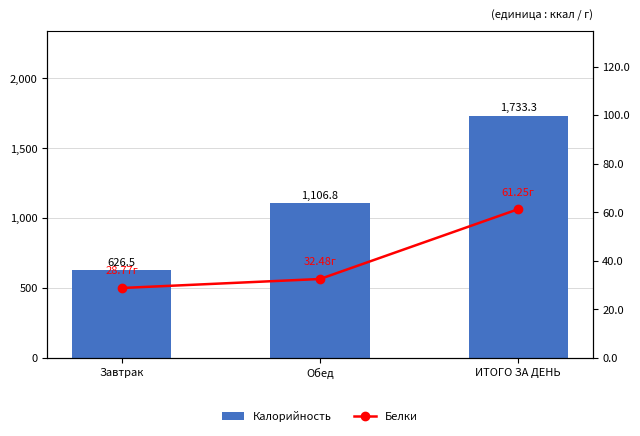

What are all the series names shown in the legend?

Калорийность, Белки